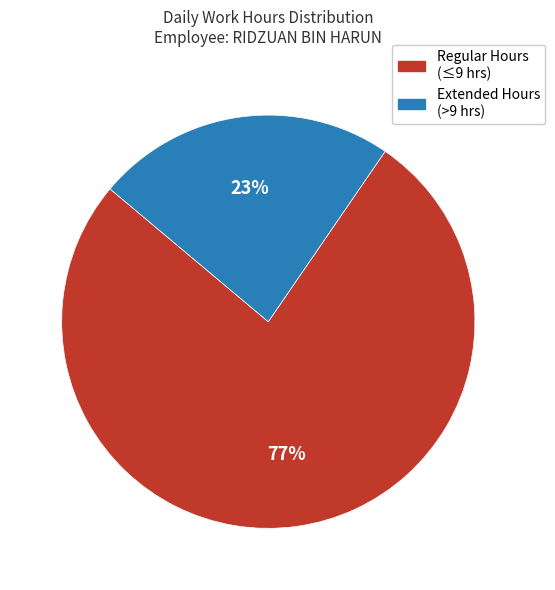

Does any single category account for the majority?

Yes